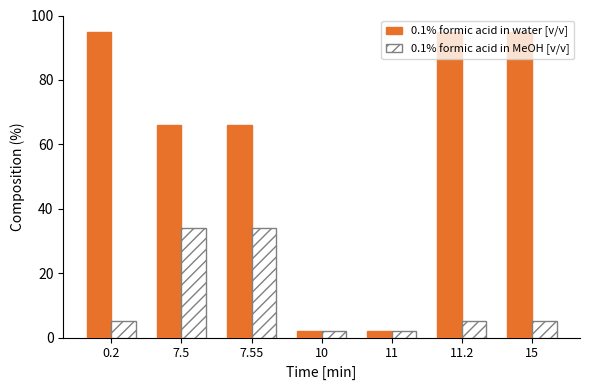

How many distinct data groups are displayed?

2